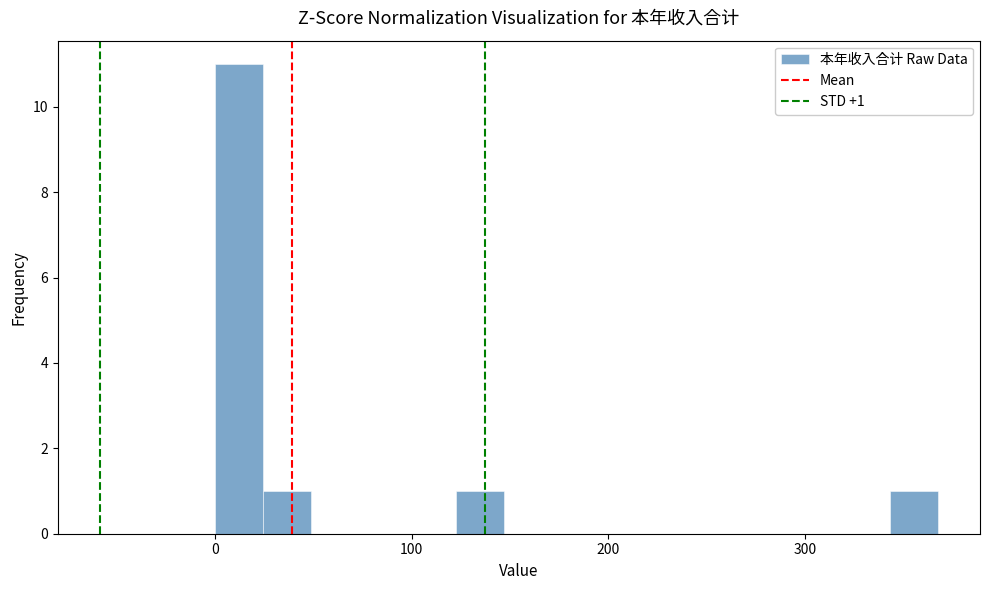

Read against the x-axis, roughly where is the centre of the tallest bar?

10